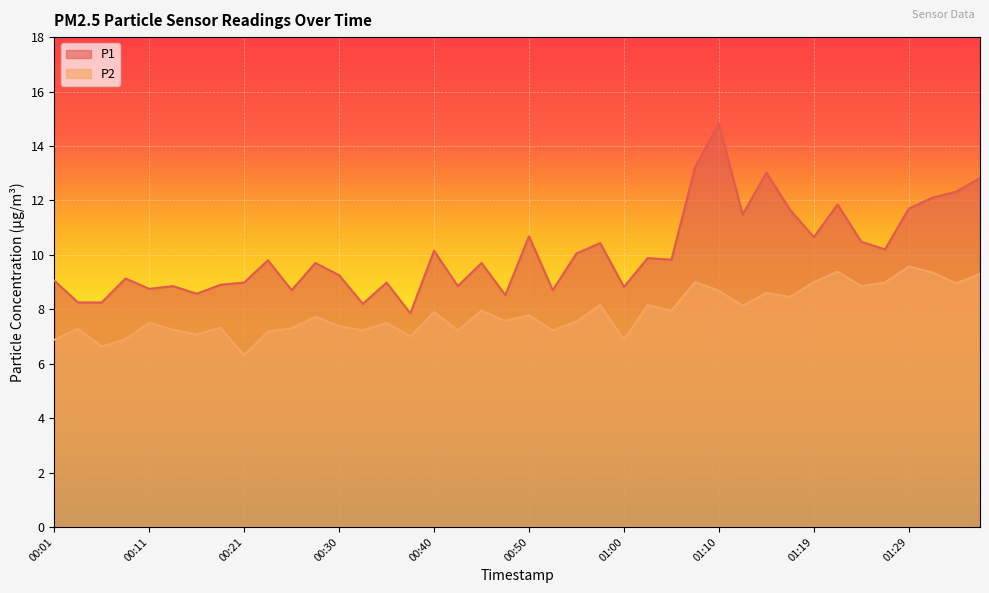

What is the maximum value for P2?

9.6